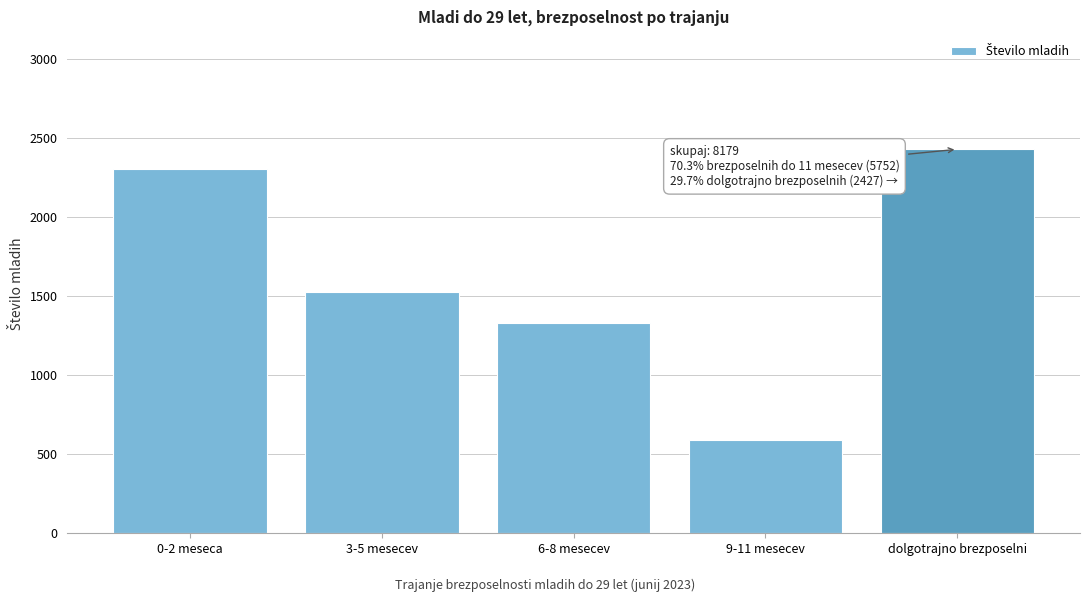

Reading left to right, what are all the values shown in this chart?

0-2 meseca=2304	3-5 mesecev=1525	6-8 mesecev=1331	9-11 mesecev=592	dolgotrajno brezposelni=2427